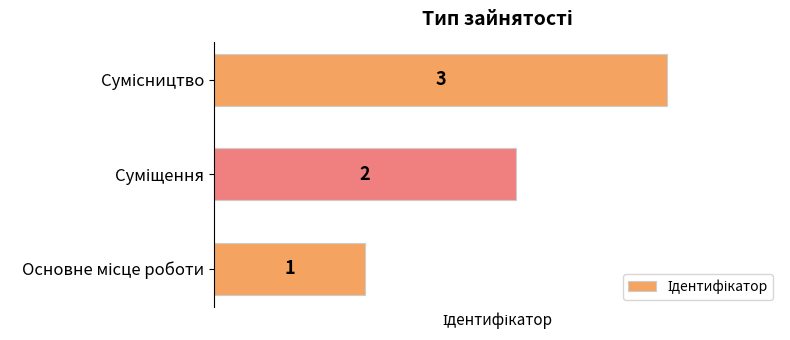

What is the maximum value shown in the chart?

3